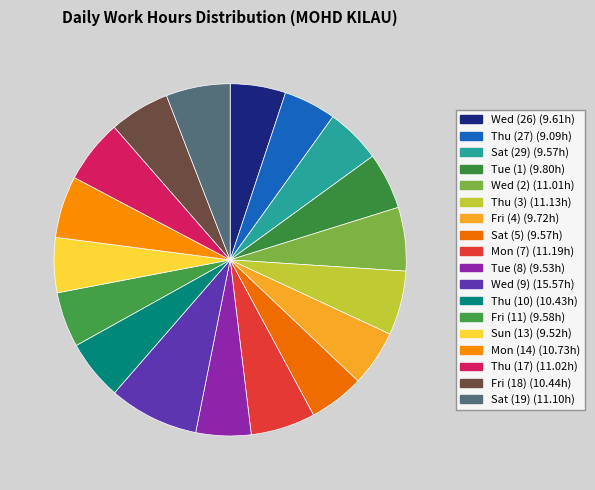

How many segments does this pie chart have?

18